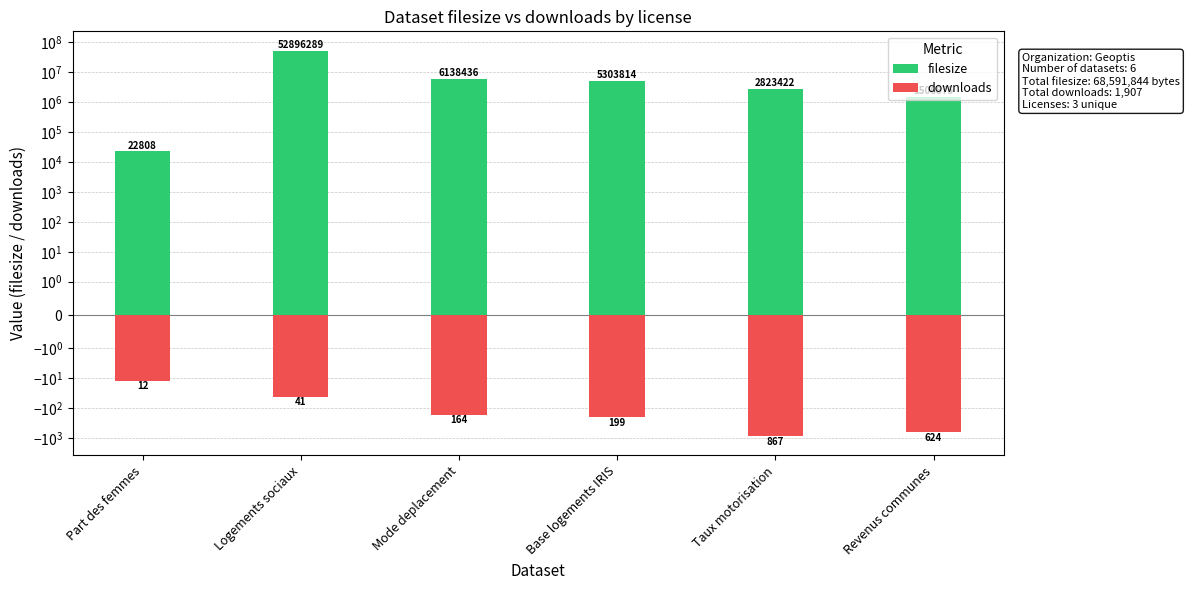

What value does the downloads series have at Taux motorisation?

-867